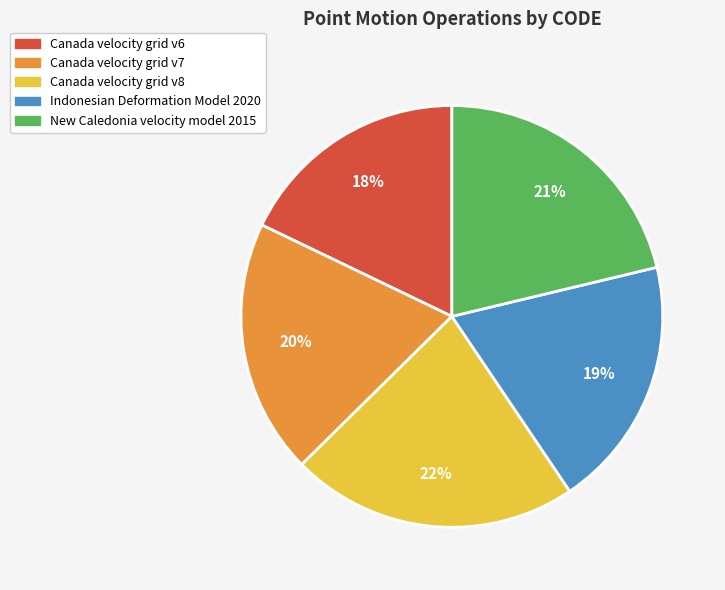

What percentage is the Indonesian Deformation Model 2020 slice, to the nearest percent?

19%